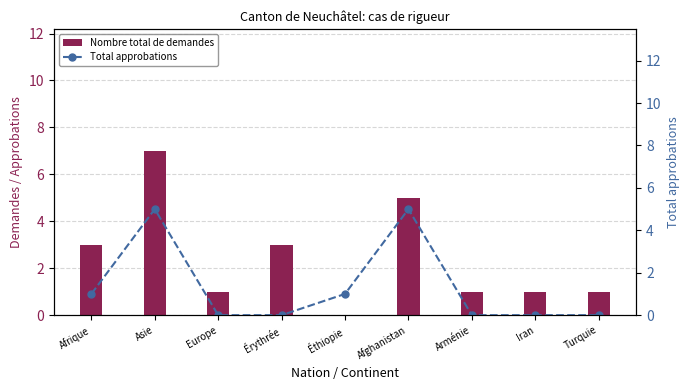

How many groups of bars are there?

9